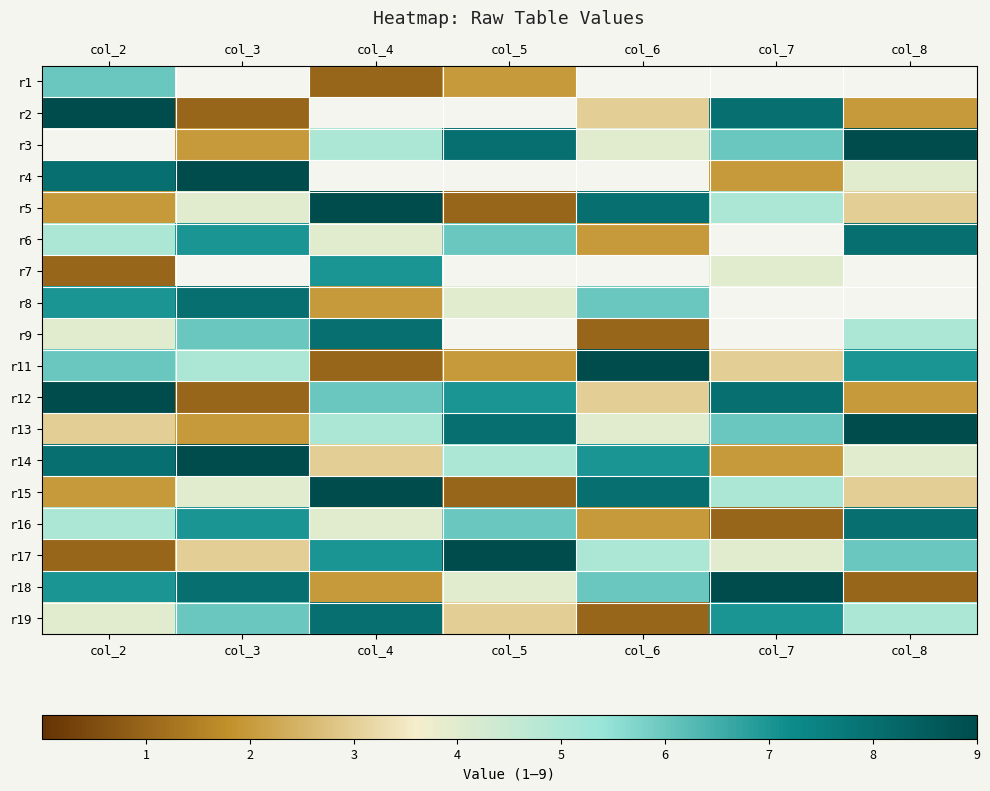

Is it true that r6 equals 0.9 at col_6?

False